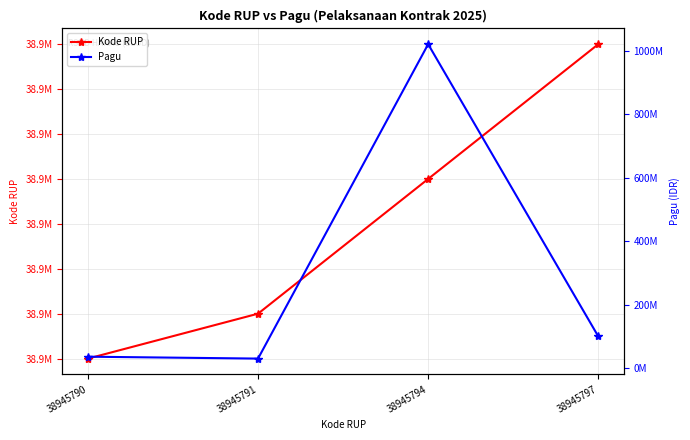

How many values in the Kode RUP series are below 38945794?

2